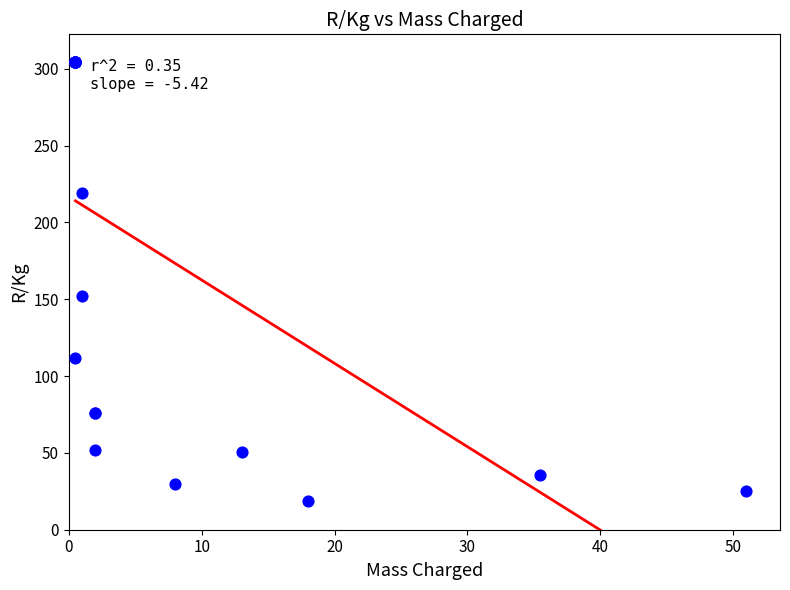

What Y value in the scatter plot is closest to 161?

152.1